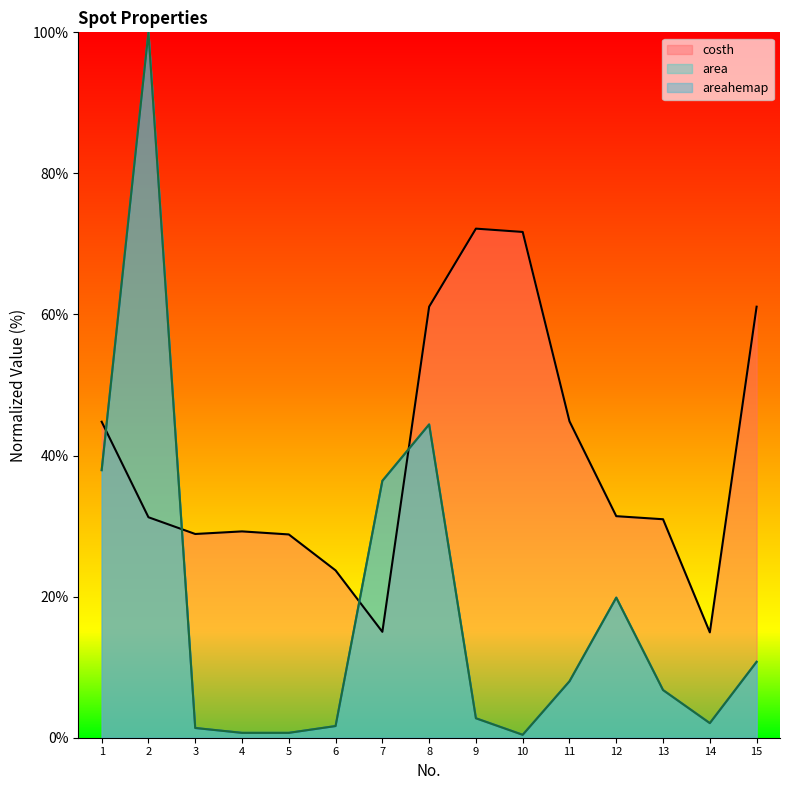

Rank the series by their maximum value, from highest to lowest.

area, areahemap, costh